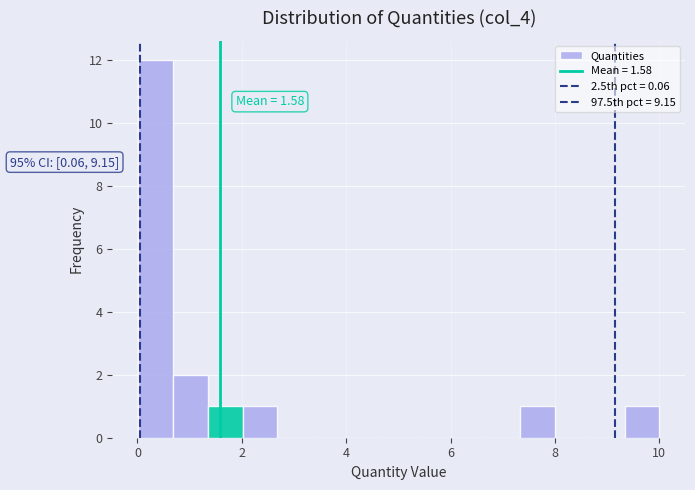

Read against the x-axis, roughly where is the centre of the tallest bar?

0.4